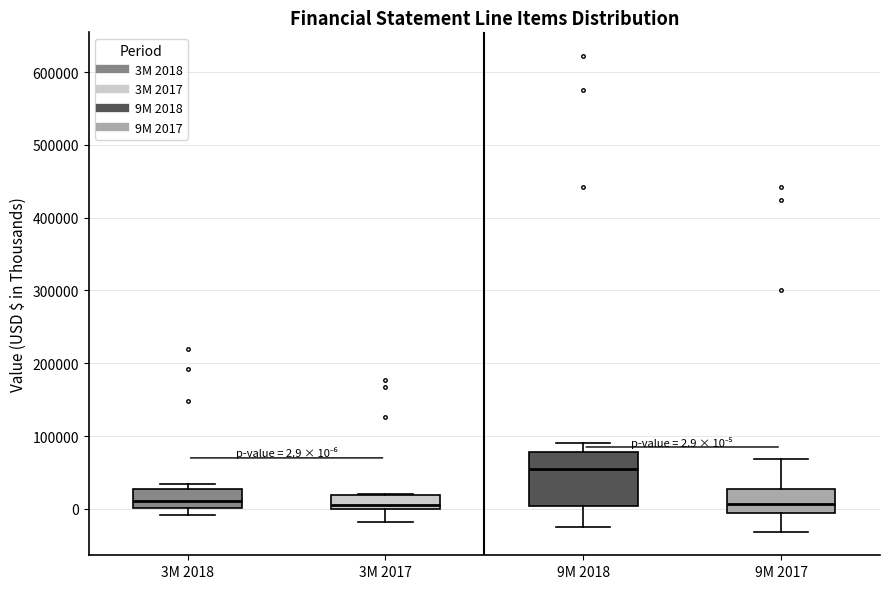

Comparing the boxes themselves (not the whiskers), which one is the tallest?

9M 2018